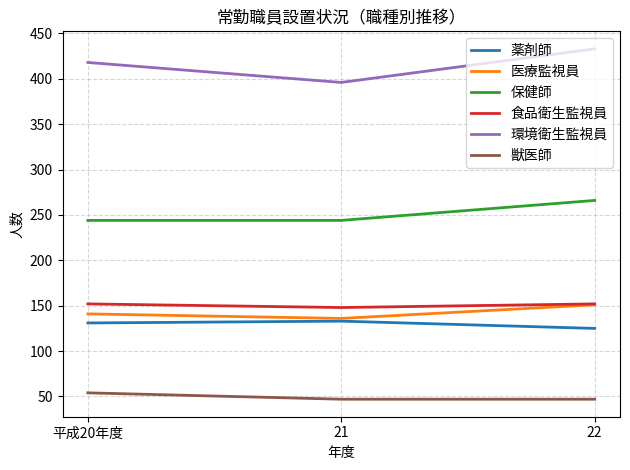

Does the chart have visible grid lines?

Yes